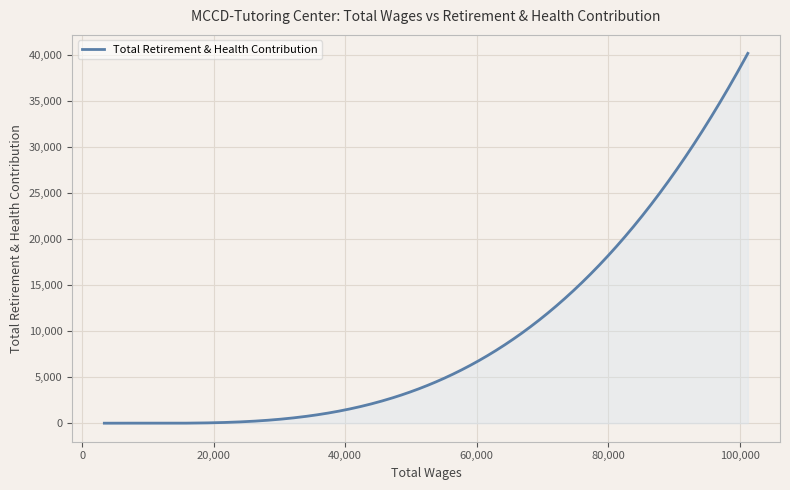

What is the maximum value shown in the chart?

40225.0